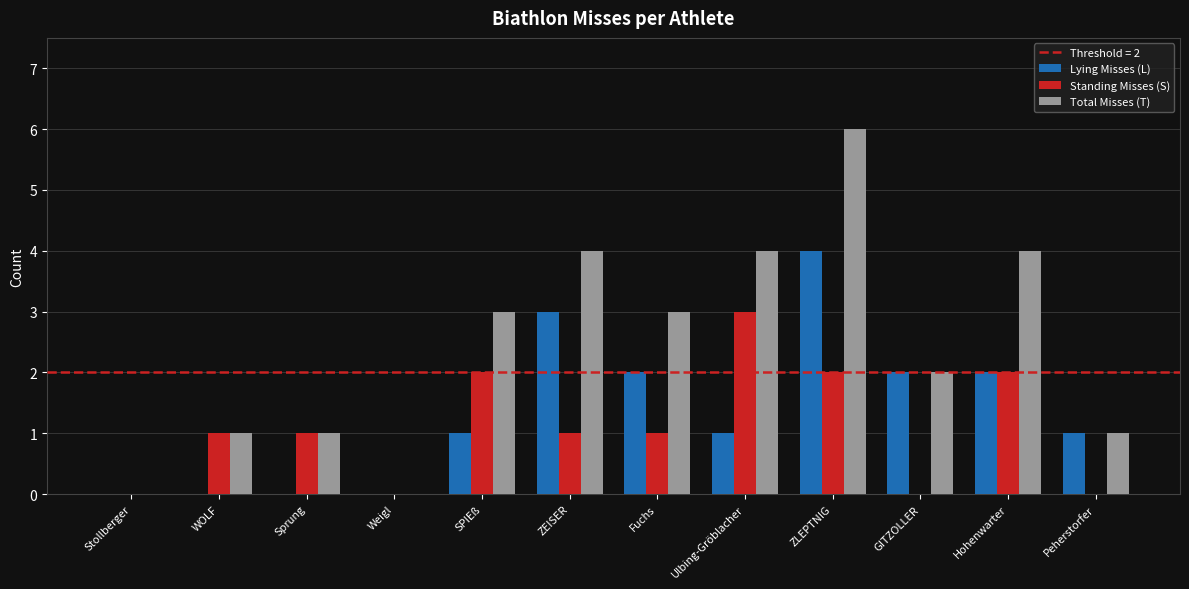

At which category is the sum across all series the highest?

ZLEPTNIG